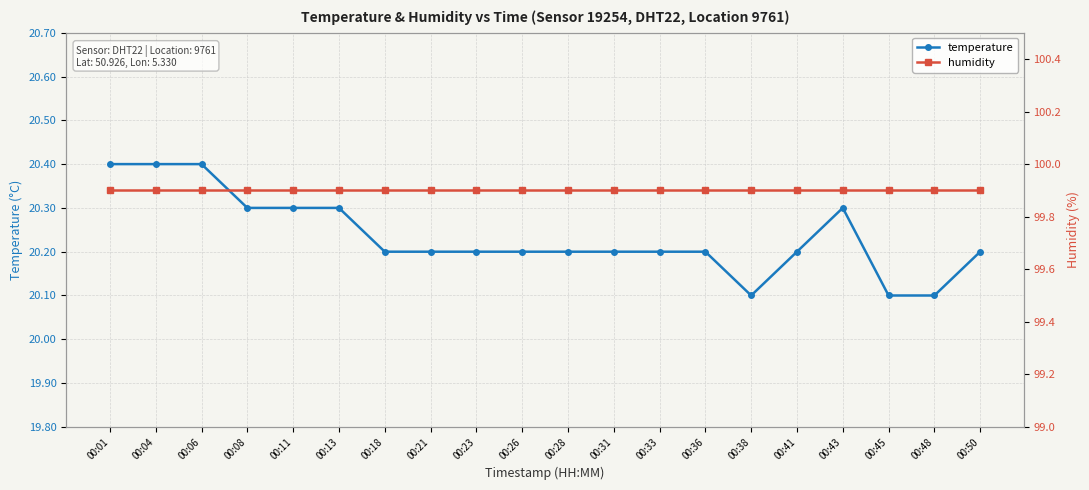

Rank the categories by temperature value from lowest to highest.

00:38, 00:45, 00:48, 00:18, 00:21, 00:23, 00:26, 00:28, 00:31, 00:33, 00:36, 00:41, 00:50, 00:08, 00:11, 00:13, 00:43, 00:01, 00:04, 00:06